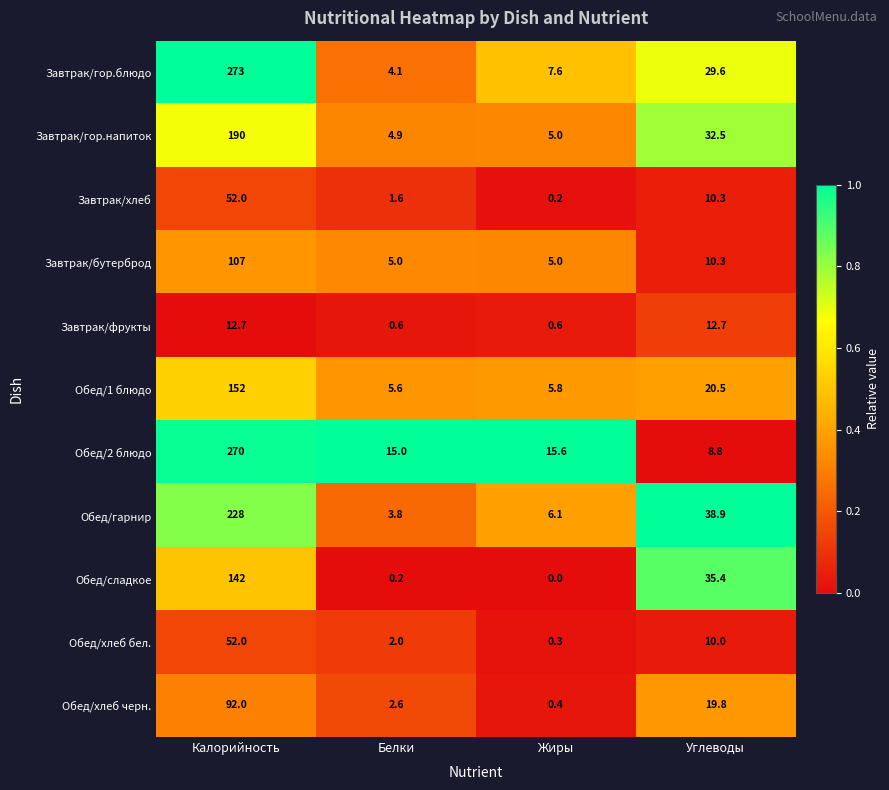

Which series has the largest total across all categories?

Завтрак/гор.блюдо